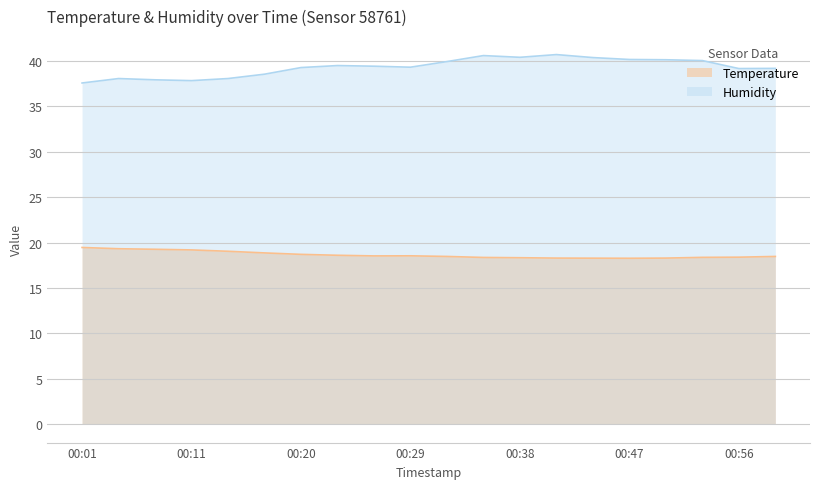

Approximately how many times larger is the value at 00:47 compared to 00:01?

0.9